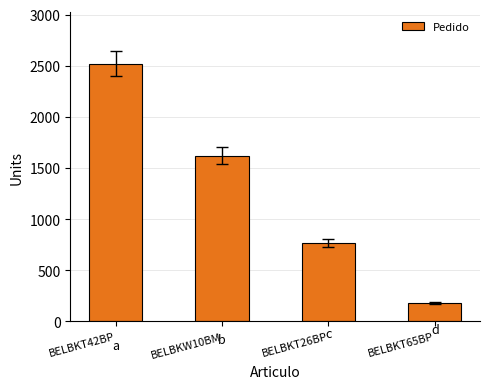

Which category has the lowest value across all series?

BELBKT65BP